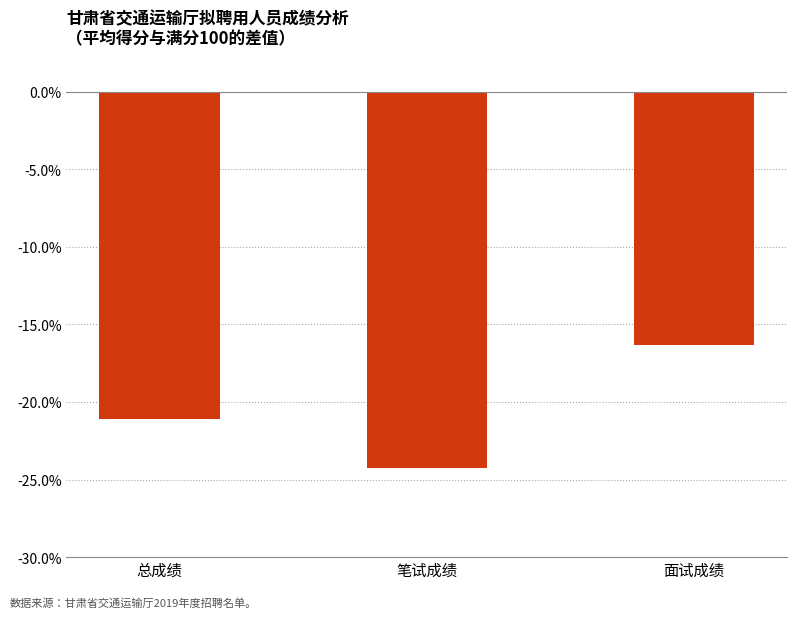

Is it true that the value at 面试成绩 is -6.4?

False